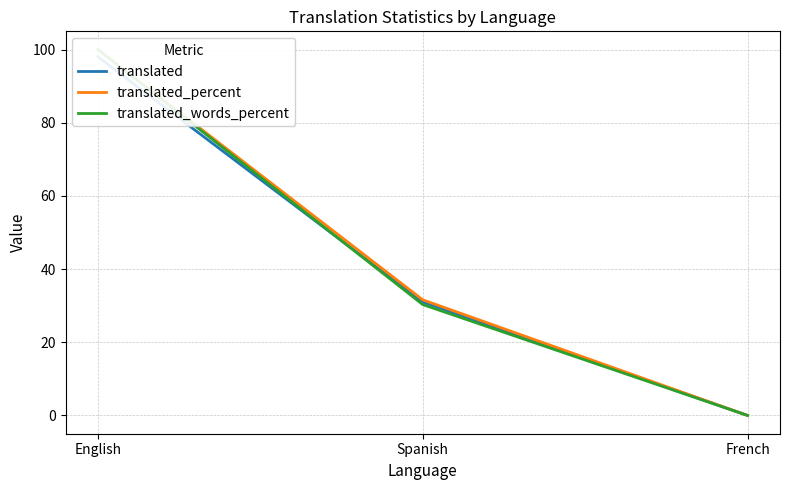

Between French and English, which is larger?

English